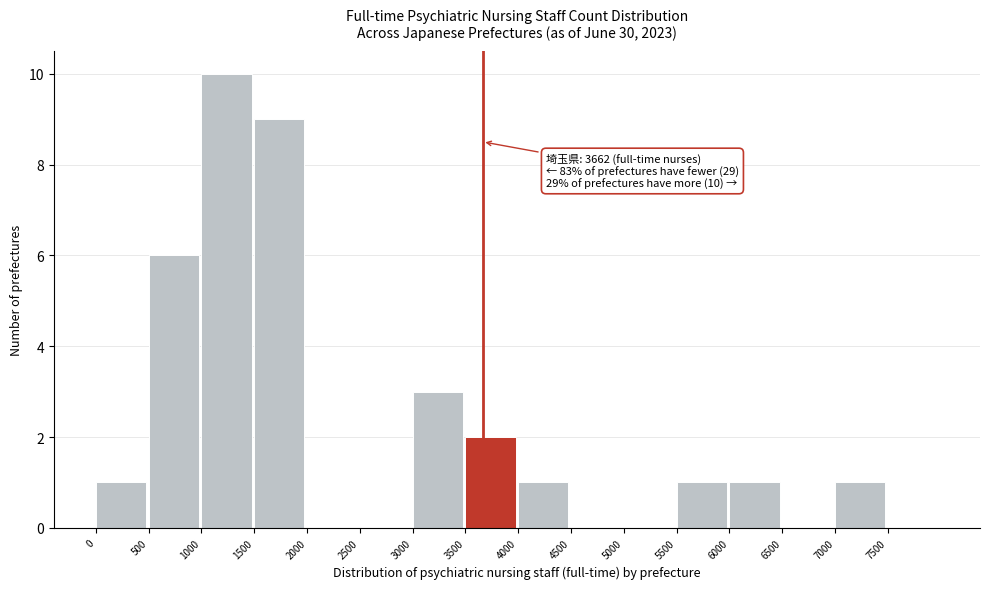

Which range on the x-axis has the tallest bar?

1000 to 1500